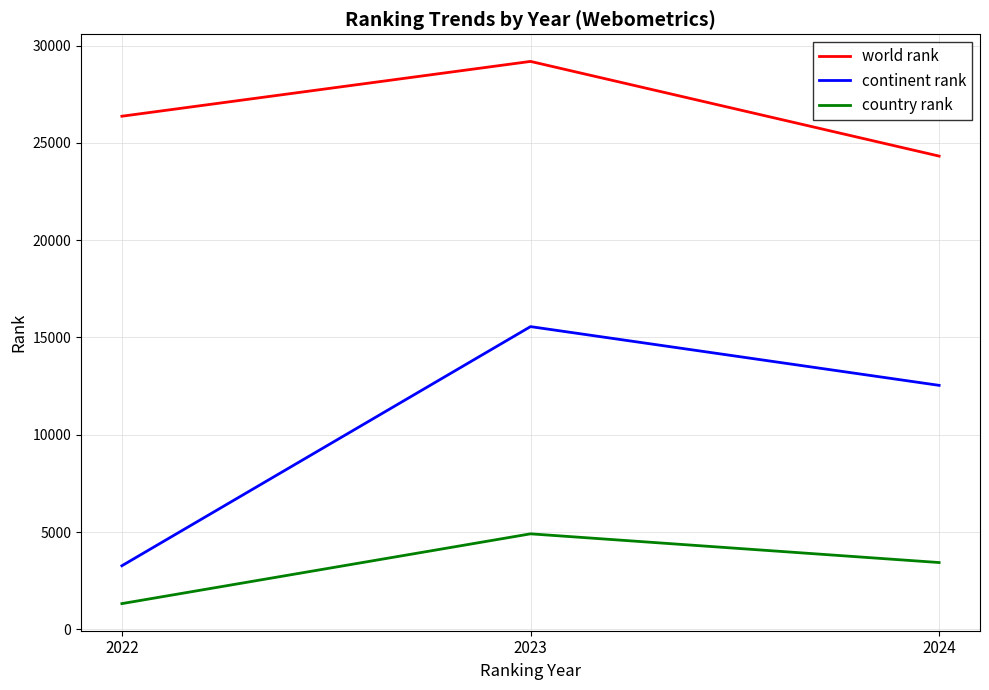

Reading left to right, extract all data points from this chart.

world rank: 26367	29183	24318
continent rank: 3272	15558	12540
country rank: 1327	4912	3437